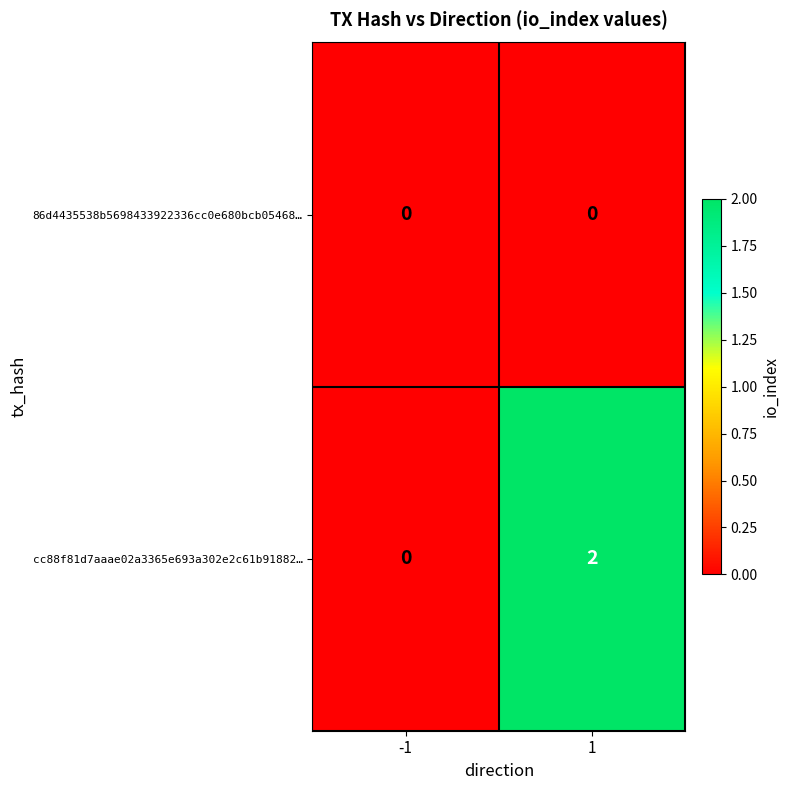

Reading left to right, extract all data points from this chart.

86d4435538b5698433922336cc0e680bcb05468…: 0	0
cc88f81d7aaae02a3365e693a302e2c61b91882…: 0	2